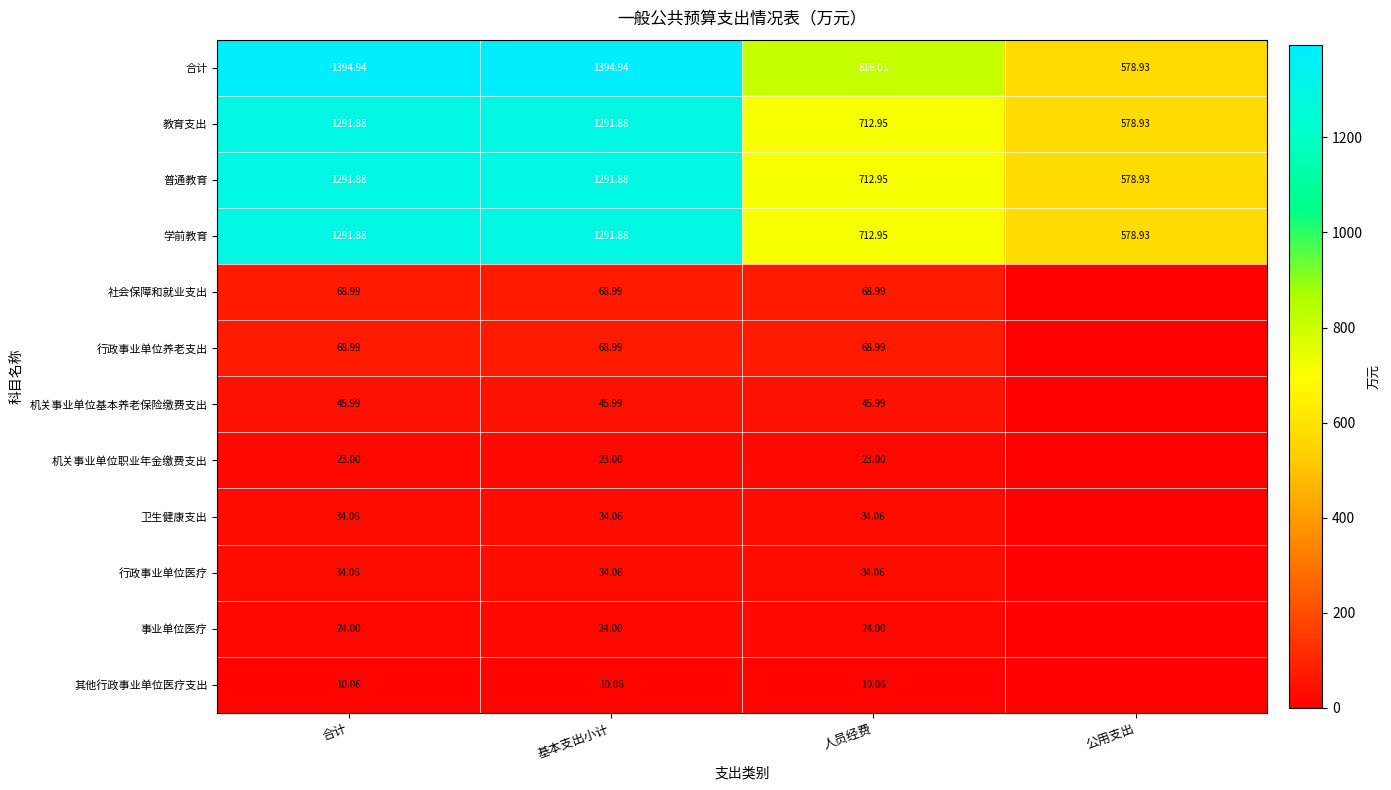

Where is 机关事业单位基本养老保险缴费支出 nearest to the value 22?

公用支出